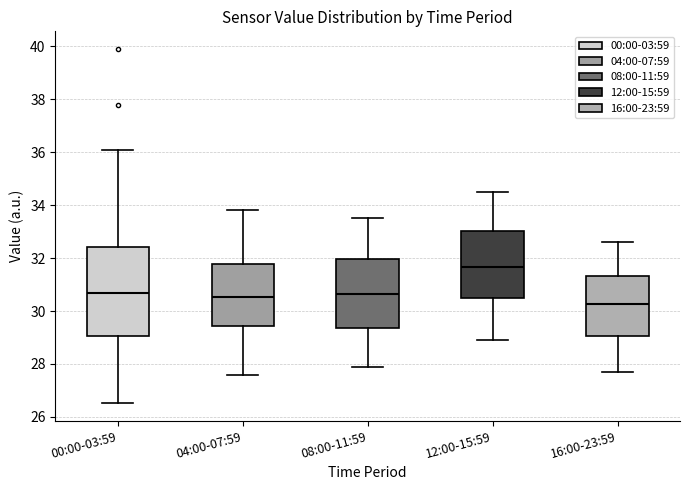

Where does the median line of the box for 04:00-07:59 sit on the y-axis? The values are not printed on the chart, so give them approximately, as read against the axis.

30.6